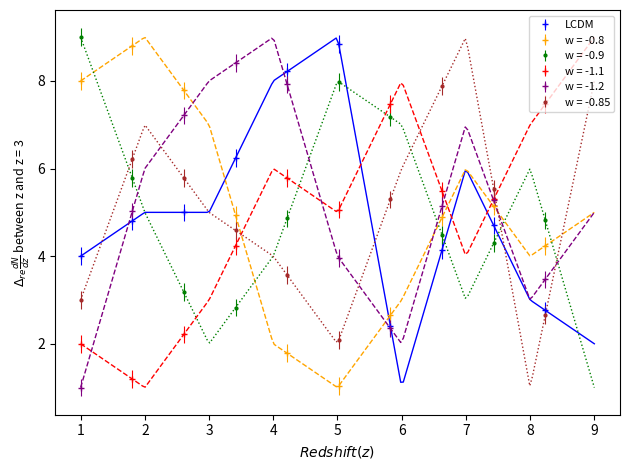

What is the minimum value for w = -0.8?

1.0